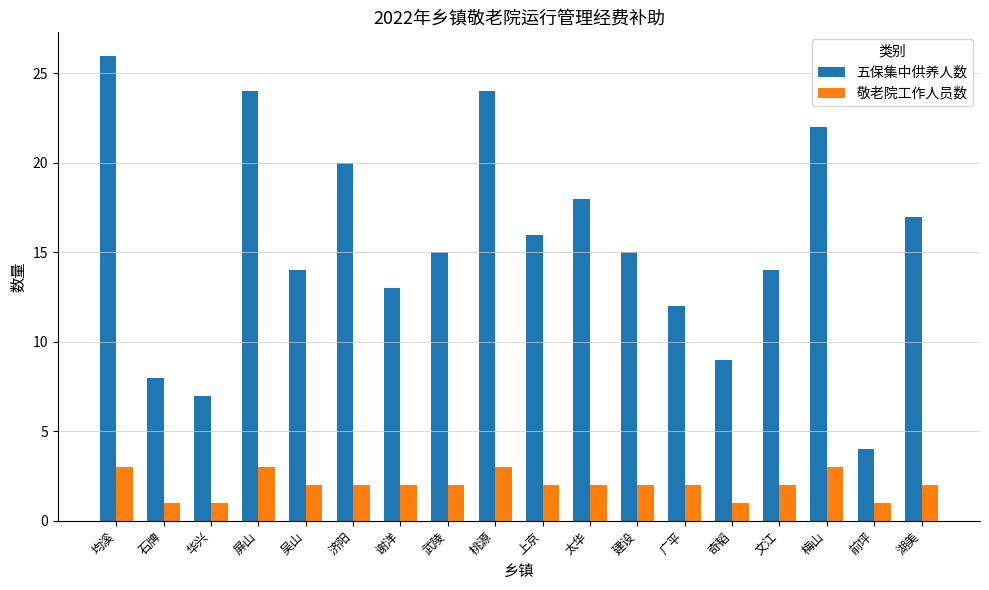

Count the number of categories in the chart.

18